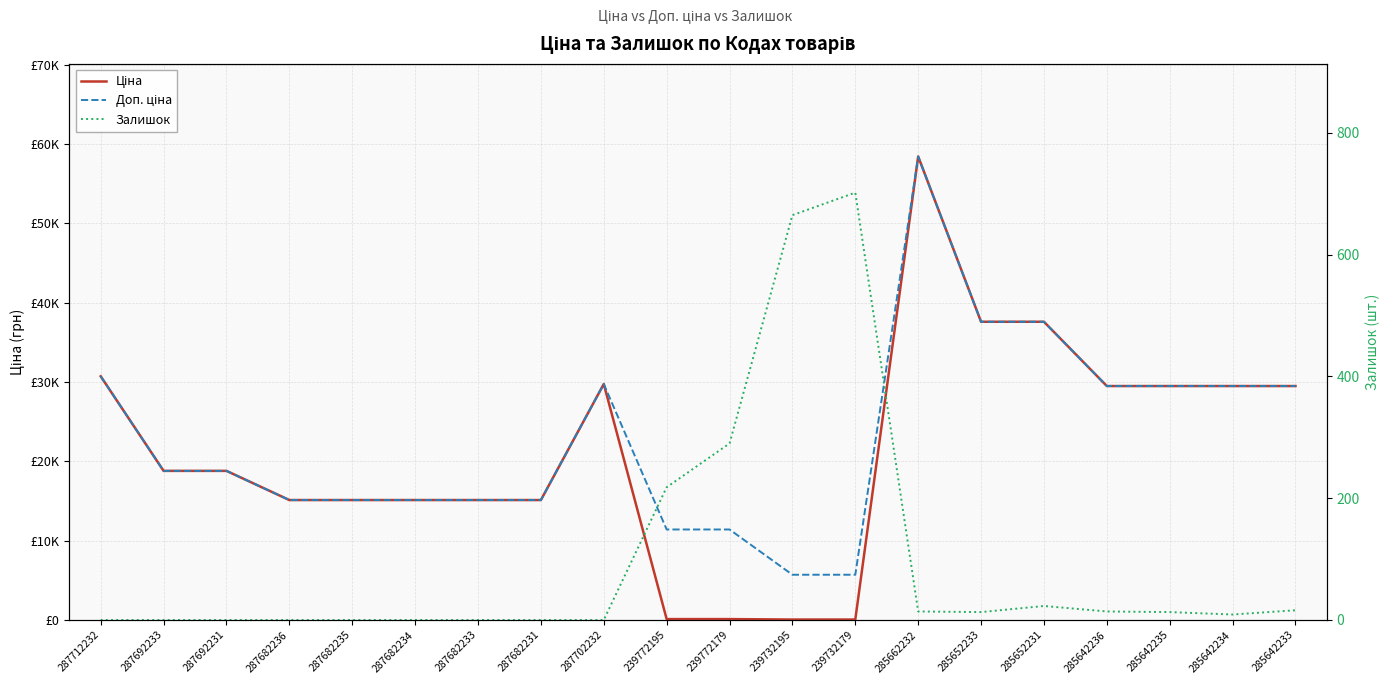

The value of Доп. ціна at 285642234 is 12996.3. True or false?

False